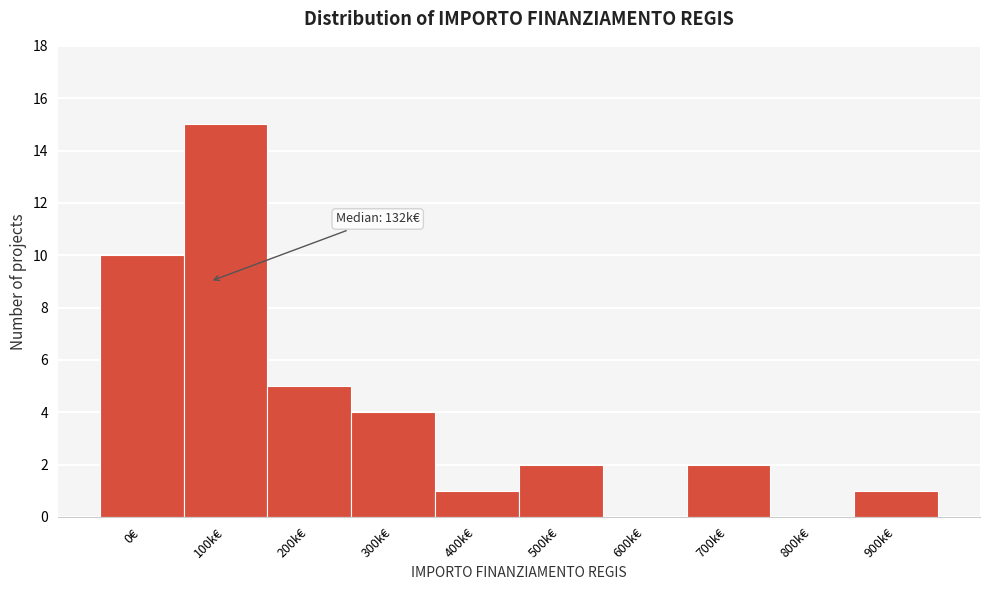

Reading right to left, list all the values displayed in this chart.

900k€=1	800k€=0	700k€=2	600k€=0	500k€=2	400k€=1	300k€=4	200k€=5	100k€=15	0€=10